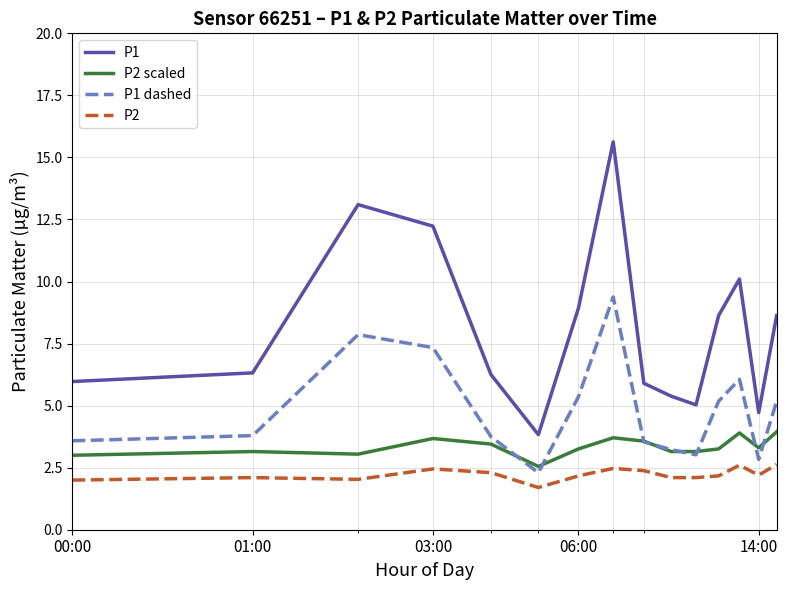

Rank the series by their average value, from lowest to highest.

P2, P2 scaled, P1 dashed, P1